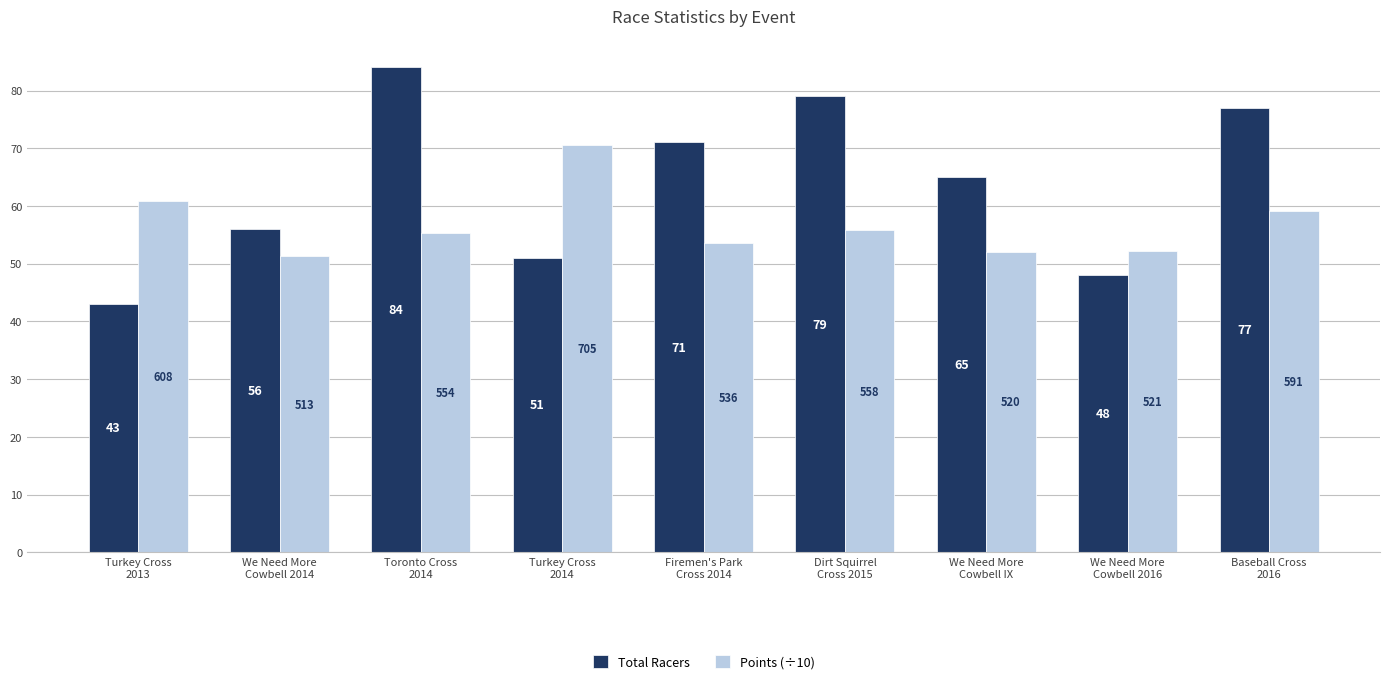

What is the label of the 5th bar from the left?

Firemen's Park
Cross 2014